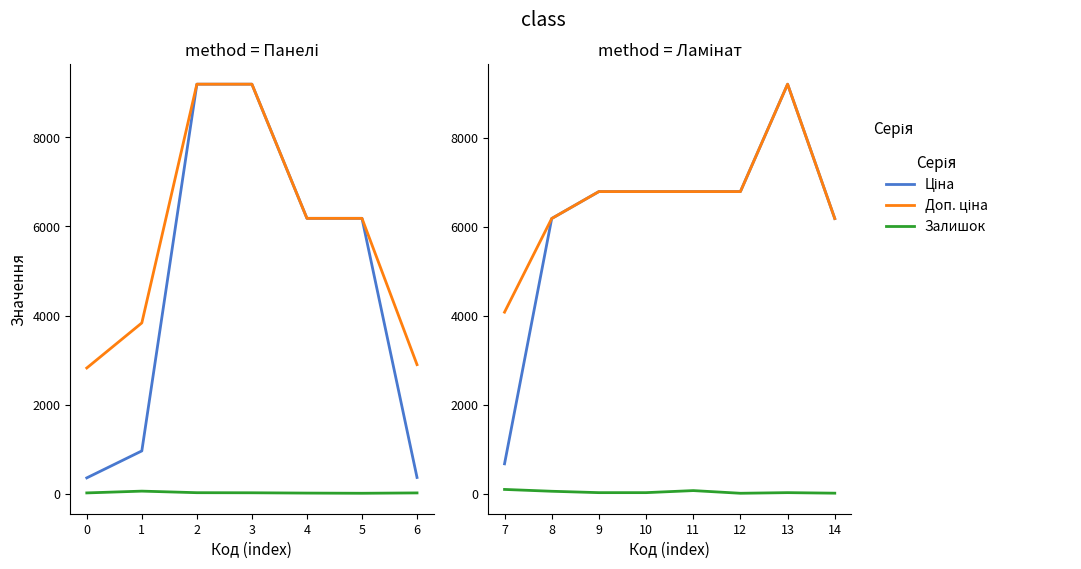

What is the maximum value shown in the chart?

9196.3